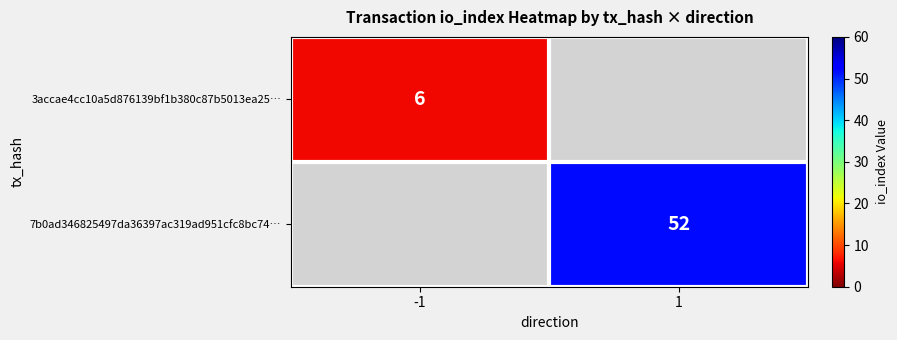

The 3accae4cc10a5d876139bf1b380c87b5013ea25… series shows 2 at -1. True or false?

False